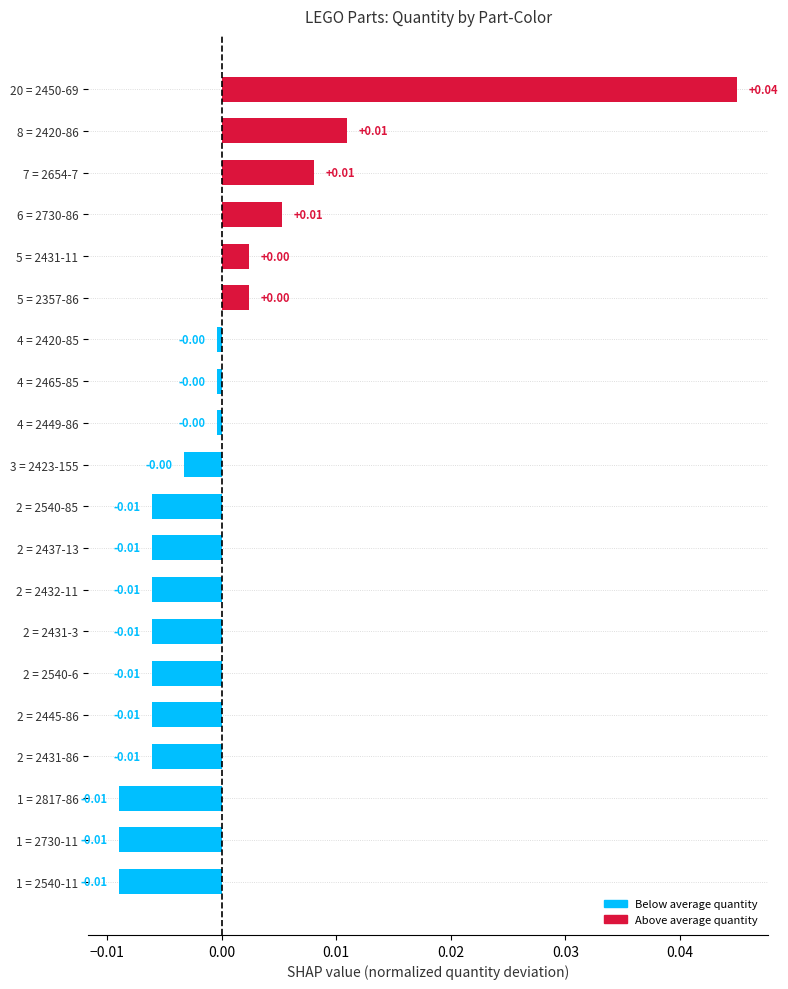

Where does the data first go above 0?

5 = 2357-86